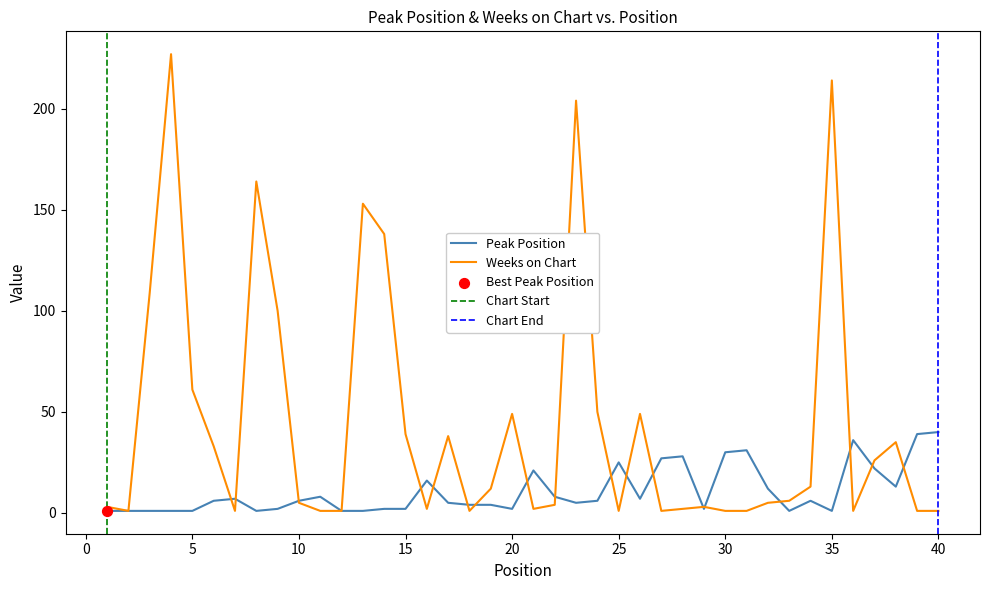

What is the total value across all series at 36?

37